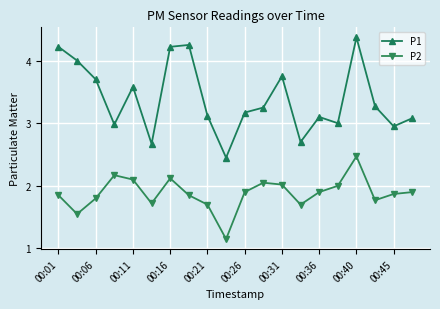

What is the greatest value displayed?

4.4